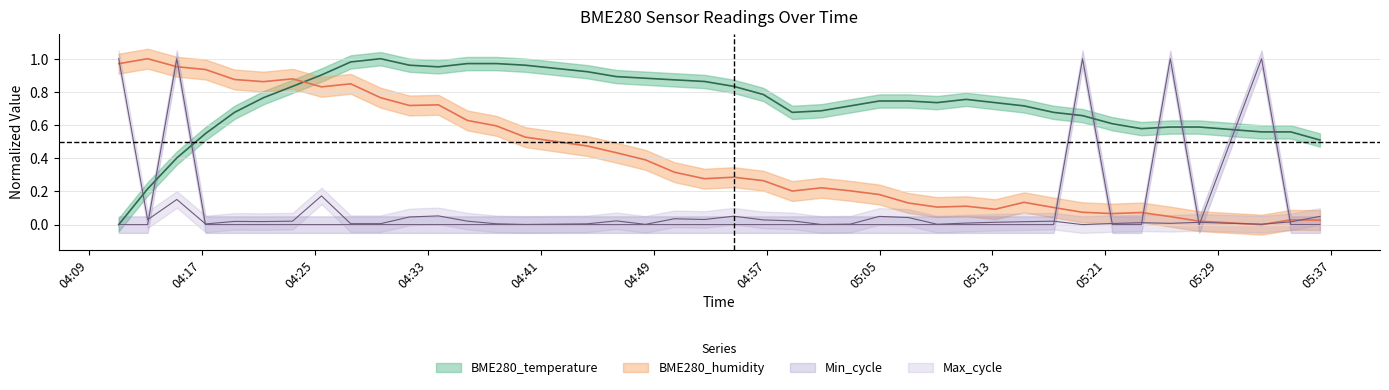

In BME280_humidity, how many points are lower than both neighbors (excluding endpoints)?

9